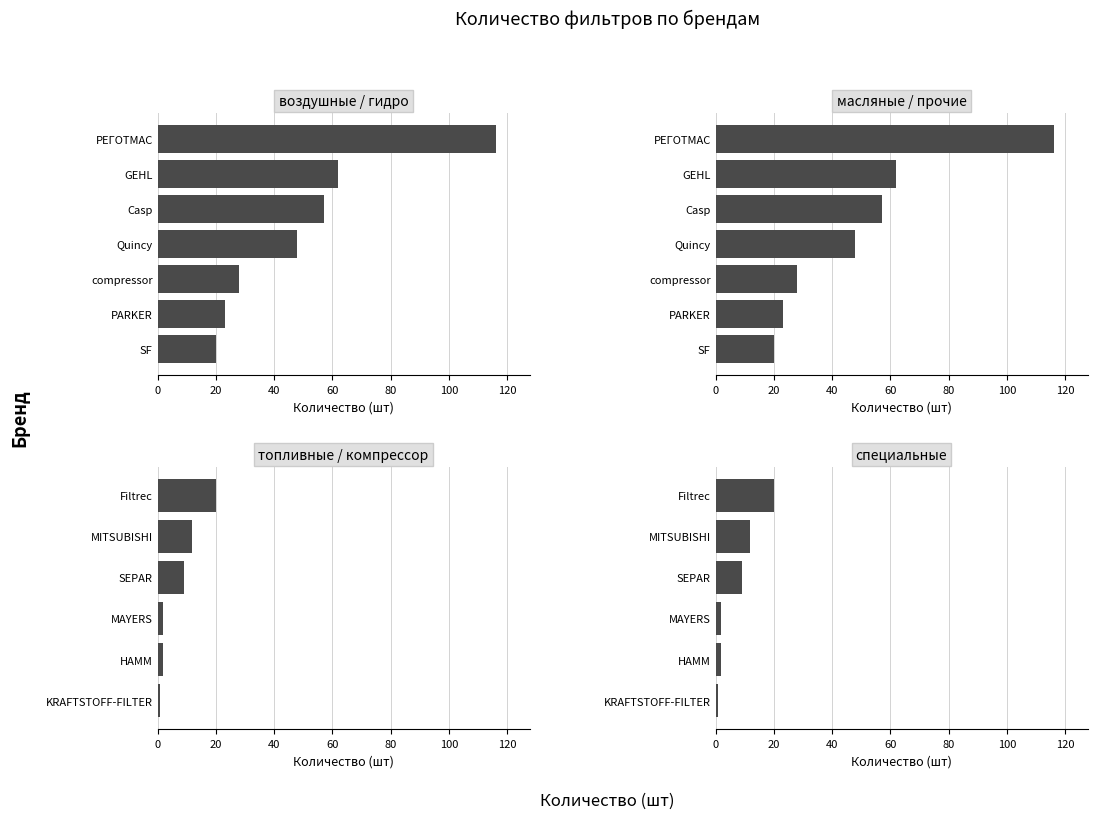

True or false: the data shows 48 at compressor.

False